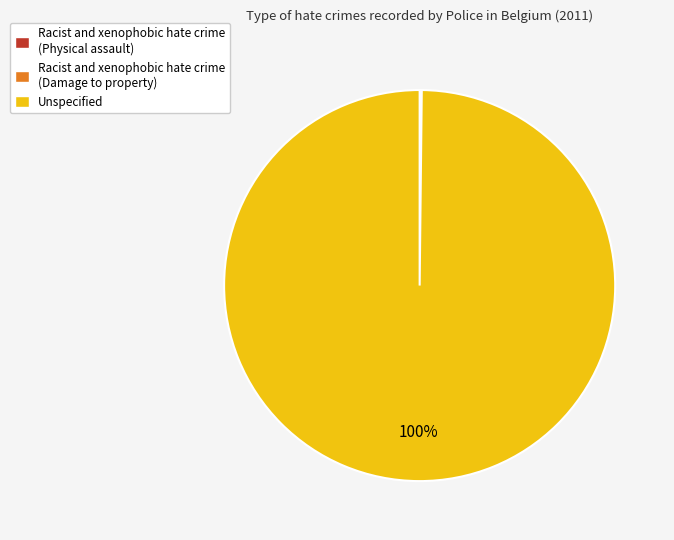

To the nearest percent, what portion does Unspecified represent?

100%